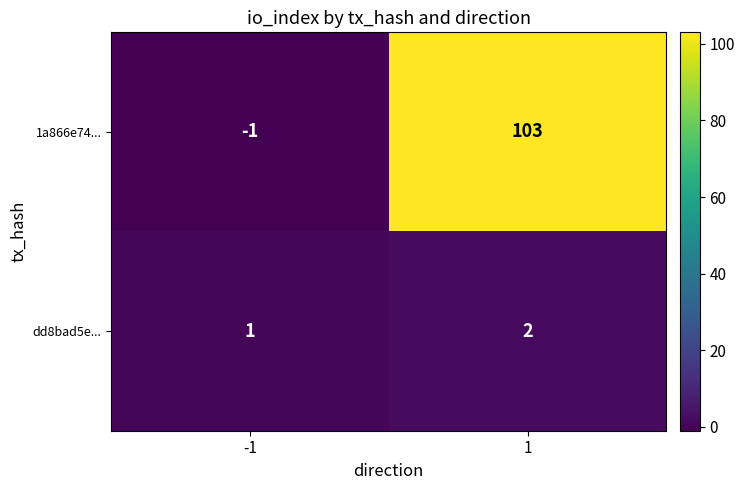

What is the difference between the highest and lowest values at -1?

2